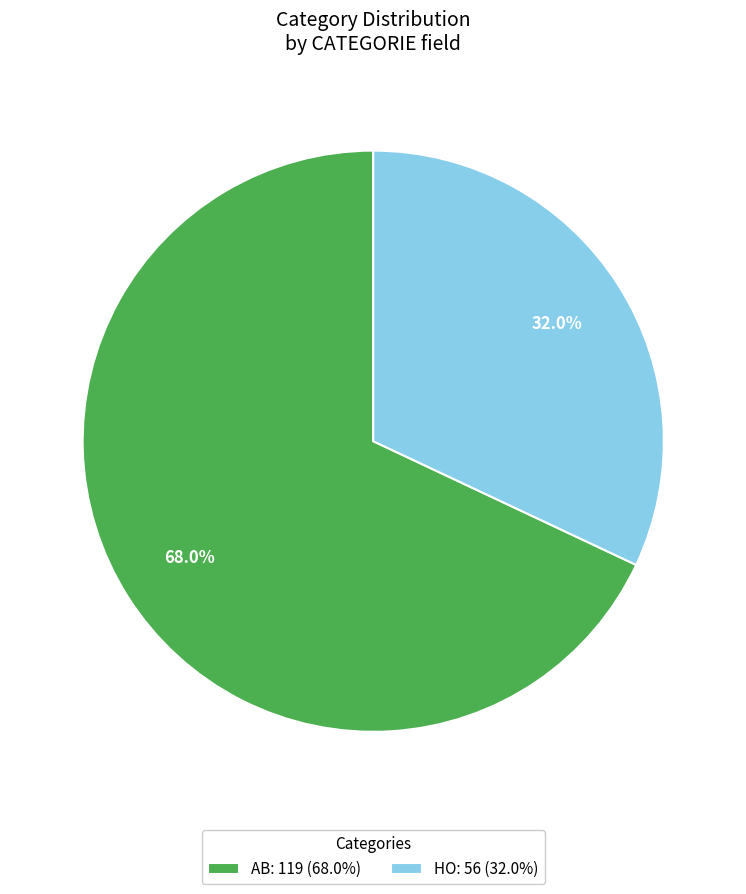

To the nearest percent, what percentage of the pie is AB?

68%